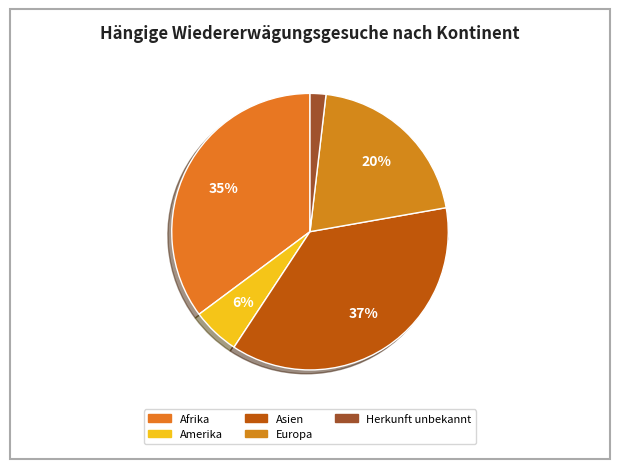

True or false: Afrika accounts for 35% of the total.

True